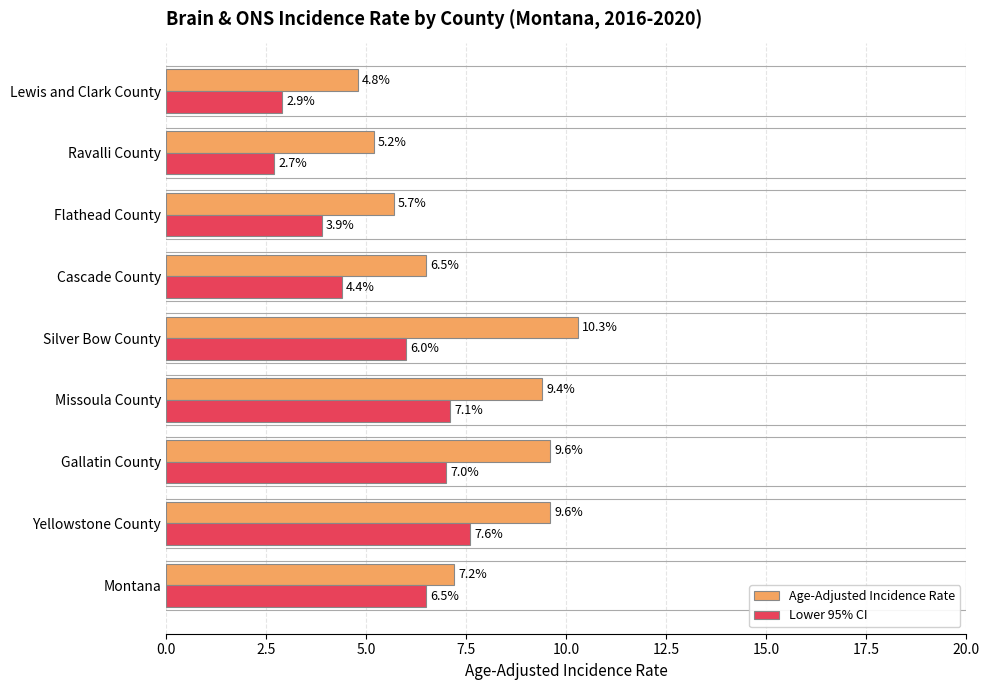

Between Gallatin County and Lewis and Clark County, which series saw the biggest shift?

Age-Adjusted Incidence Rate